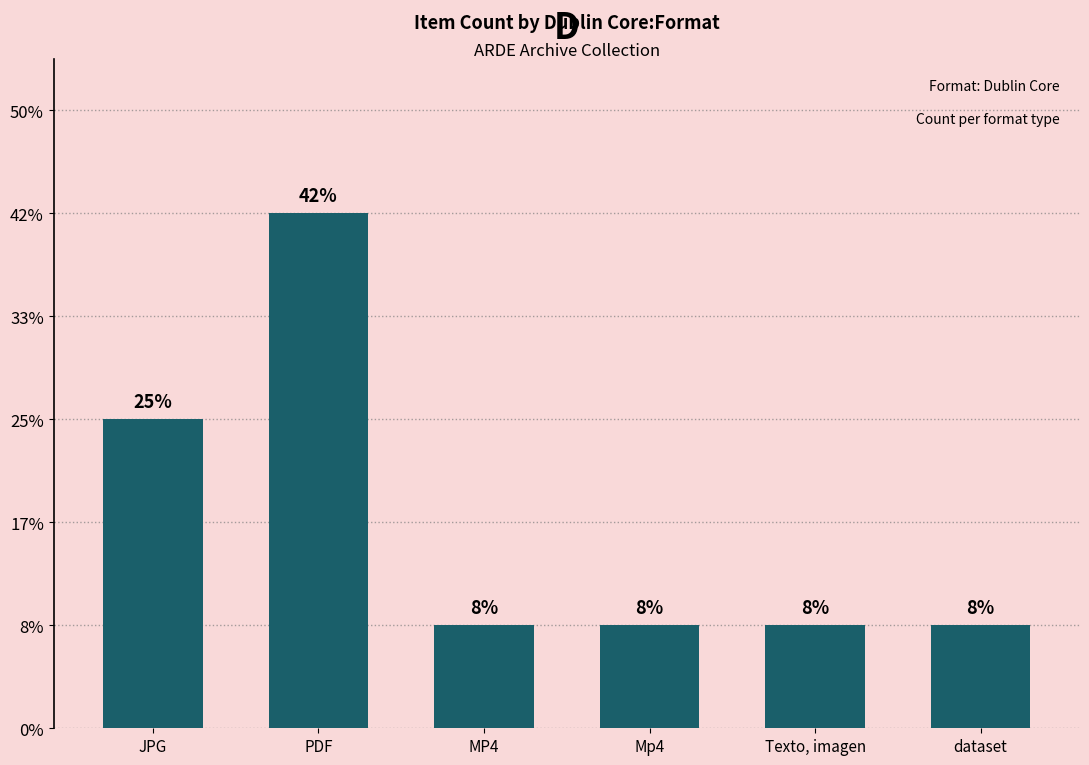

Are the bars horizontal?

No